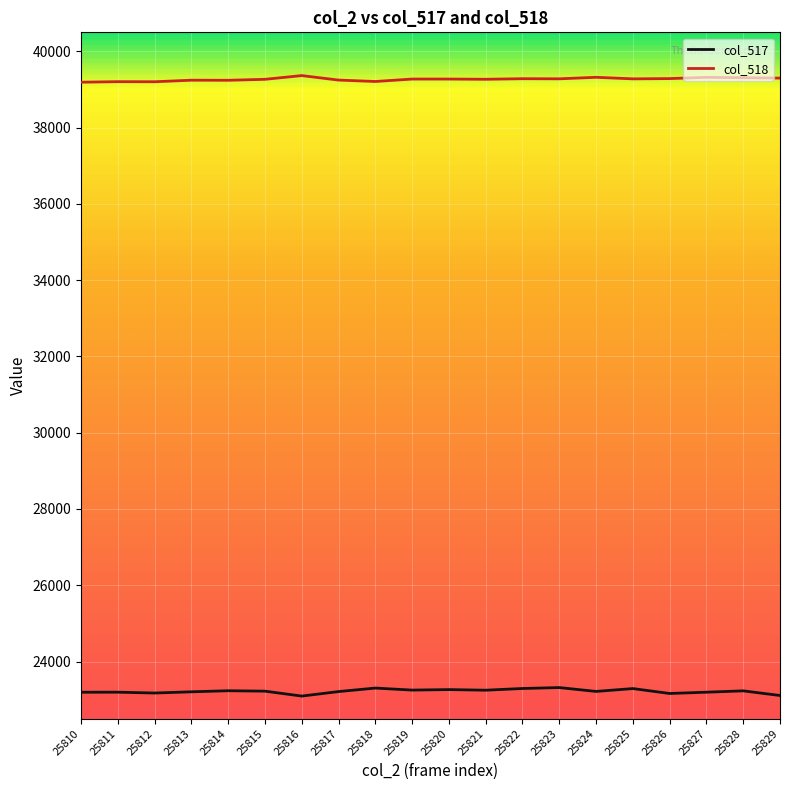

Which series has the largest total across all categories?

col_518